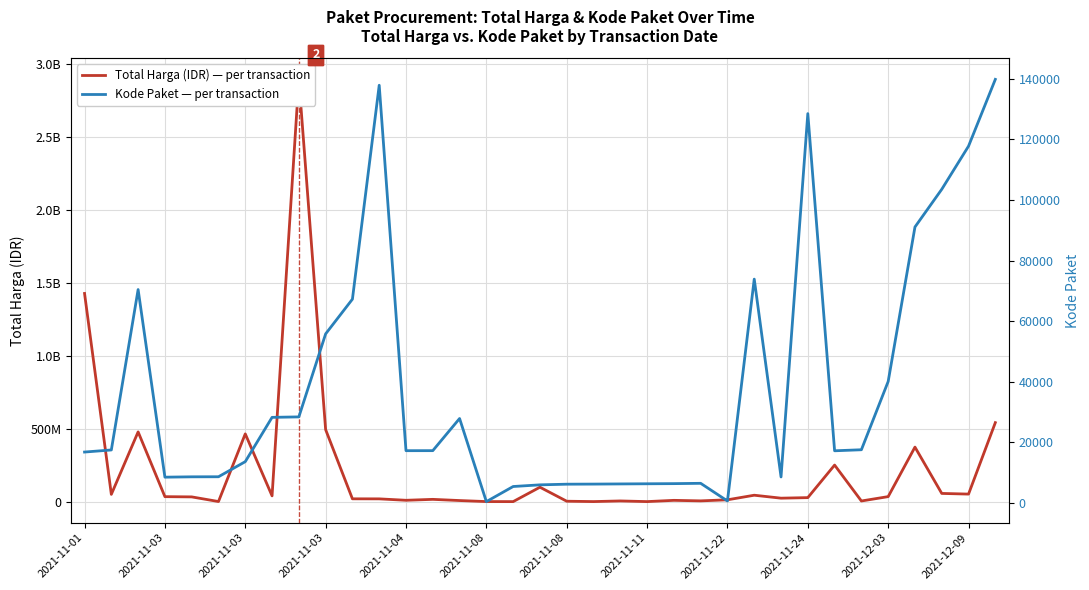

Which series has the largest range (max minus min)?

Total Harga (IDR)